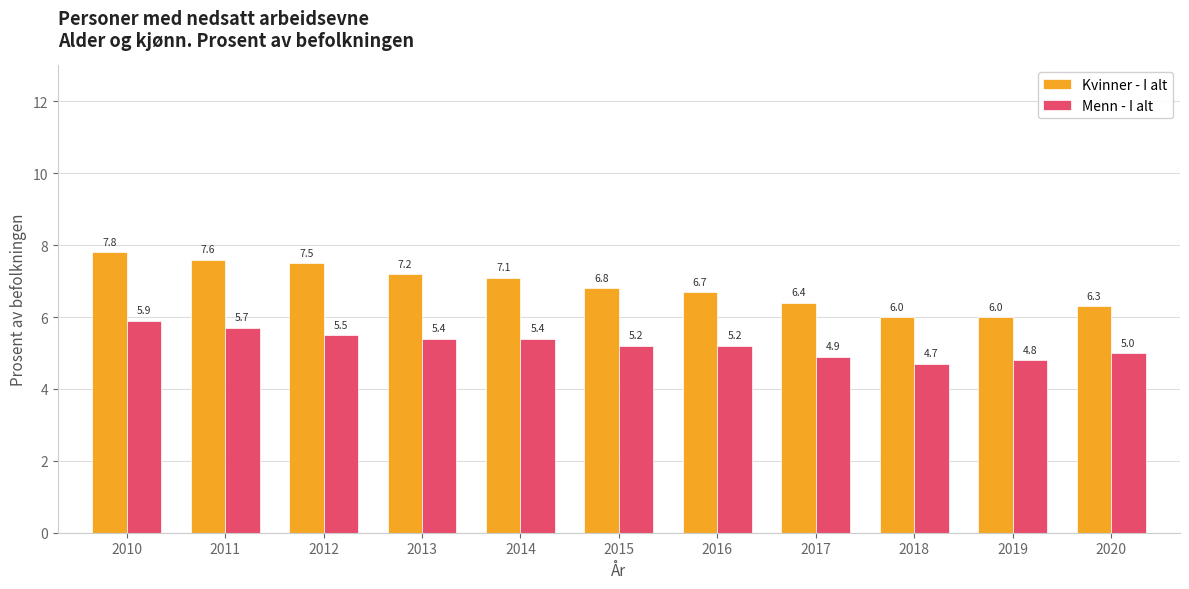

The value of Kvinner - I alt at 2014 is 7.1. True or false?

True